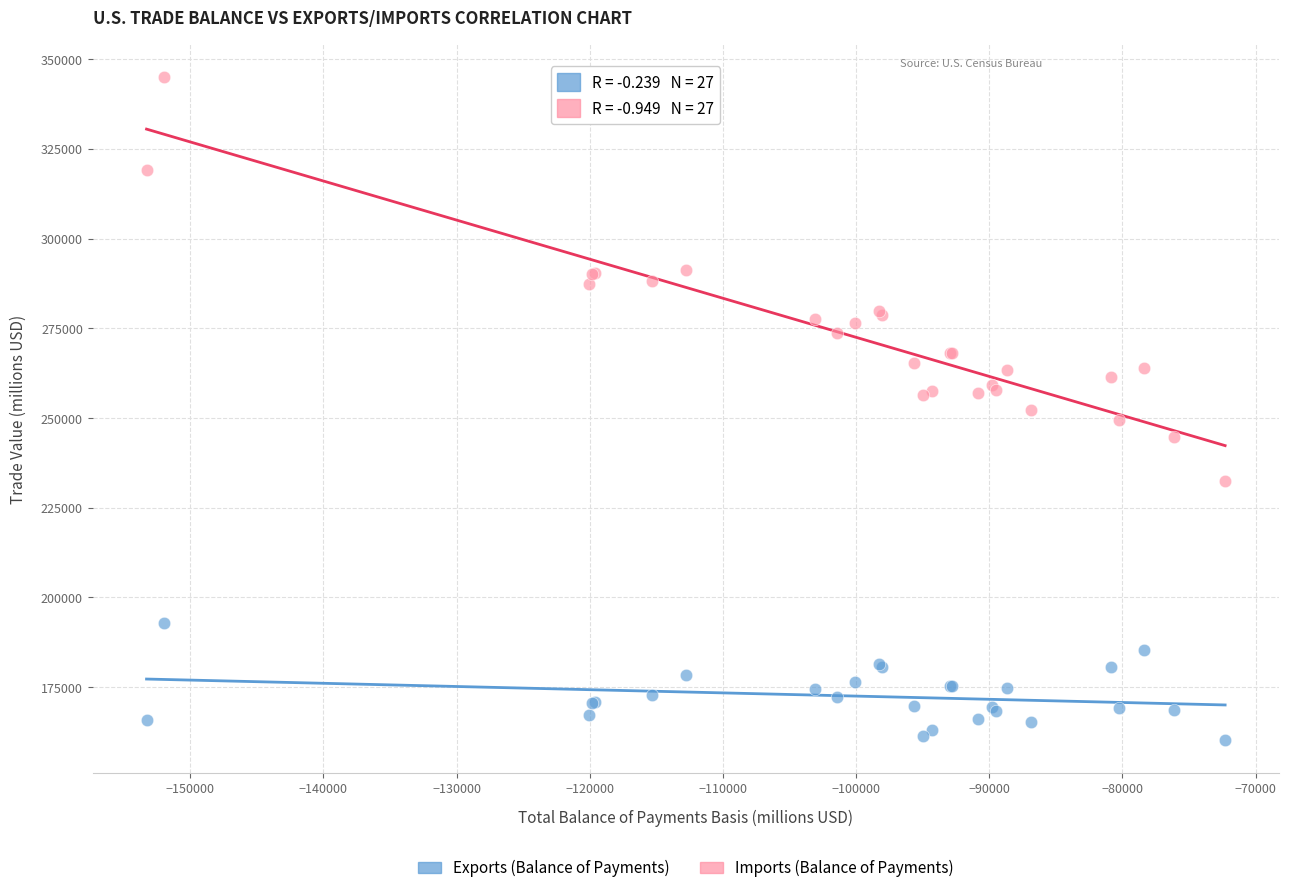

Which series has the widest spread of Y values?

Imports (Balance of Payments)